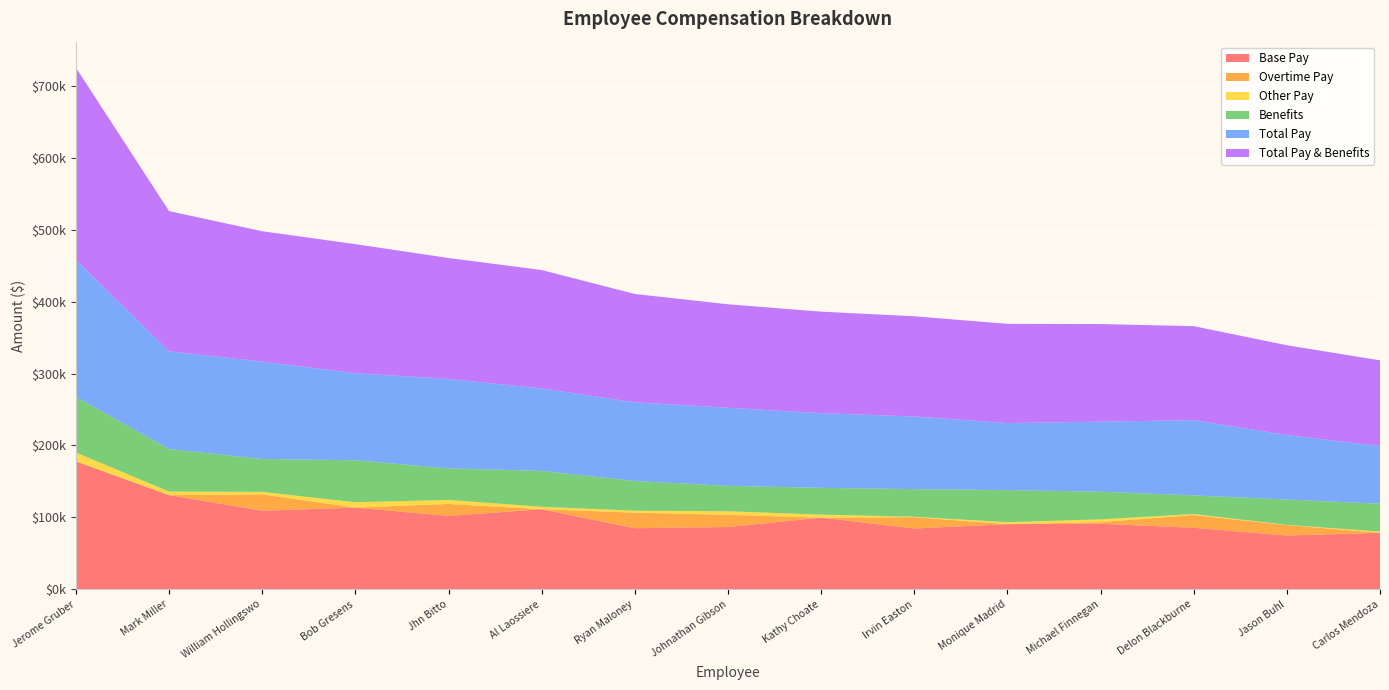

Reading right to left, what are all the values shown in this chart?

Base Pay: Carlos Mendoza=78540.8	Jason Buhl=74863.8	Delon Blackburne=85551.9	Michael Finnegan=91225.1	Monique Madrid=90693.7	Irvin Easton=84603.8	Kathy Choate=99755.3	Johnathan Gibson=86660.3	Ryan Maloney=84912.0	Al Laossiere=111385.4	Jhn Bitto=102078.0	Bob Gresens=113700.0	William Hollingswo=109256.8	Mark Miller=130983.2	Jerome Gruber=177902.0
Overtime Pay: Carlos Mendoza=0.0	Jason Buhl=14427.0	Delon Blackburne=17705.0	Michael Finnegan=2215.0	Monique Madrid=0.0	Irvin Easton=15732.0	Kathy Choate=0.0	Johnathan Gibson=16882.0	Ryan Maloney=21698.0	Al Laossiere=0.0	Jhn Bitto=16653.0	Bob Gresens=0.0	William Hollingswo=22693.0	Mark Miller=0.0	Jerome Gruber=0.0
Other Pay: Carlos Mendoza=1725.0	Jason Buhl=323.0	Delon Blackburne=1410.0	Michael Finnegan=3882.0	Monique Madrid=2561.0	Irvin Easton=578.0	Kathy Choate=4093.0	Johnathan Gibson=5025.0	Ryan Maloney=2722.0	Al Laossiere=3348.0	Jhn Bitto=5577.0	Bob Gresens=7345.0	William Hollingswo=3535.0	Mark Miller=4920.0	Jerome Gruber=12361.0
Benefits: Carlos Mendoza=38811.0	Jason Buhl=35281.0	Delon Blackburne=25972.0	Michael Finnegan=38447.0	Monique Madrid=44704.0	Irvin Easton=38480.0	Kathy Choate=37292.0	Johnathan Gibson=35339.0	Ryan Maloney=41355.0	Al Laossiere=49899.0	Jhn Bitto=43911.0	Bob Gresens=58427.0	William Hollingswo=45745.0	Mark Miller=59114.0	Jerome Gruber=77240.0
Total Pay: Carlos Mendoza=80265.8	Jason Buhl=89613.8	Delon Blackburne=104666.9	Michael Finnegan=97322.1	Monique Madrid=93254.7	Irvin Easton=100913.8	Kathy Choate=103848.3	Johnathan Gibson=108567.3	Ryan Maloney=109332.0	Al Laossiere=114733.4	Jhn Bitto=124308.0	Bob Gresens=121045.0	William Hollingswo=135484.8	Mark Miller=135903.2	Jerome Gruber=190263.0
Total Pay & Benefits: Carlos Mendoza=119076.8	Jason Buhl=124894.8	Delon Blackburne=130638.9	Michael Finnegan=135769.0	Monique Madrid=137958.7	Irvin Easton=139393.8	Kathy Choate=141140.3	Johnathan Gibson=143906.3	Ryan Maloney=150687.0	Al Laossiere=164632.4	Jhn Bitto=168219.0	Bob Gresens=179472.0	William Hollingswo=181229.8	Mark Miller=195017.2	Jerome Gruber=267503.0